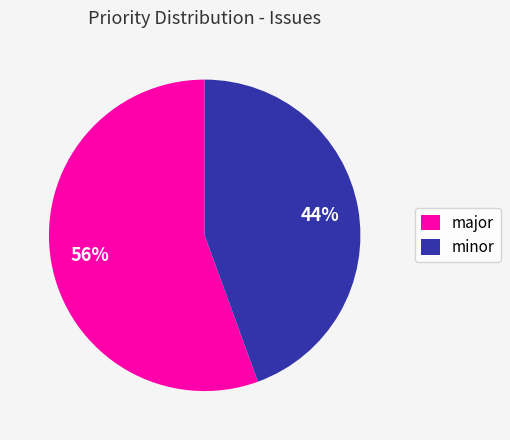

Approximately how many times larger is the value at major compared to minor?

1.3